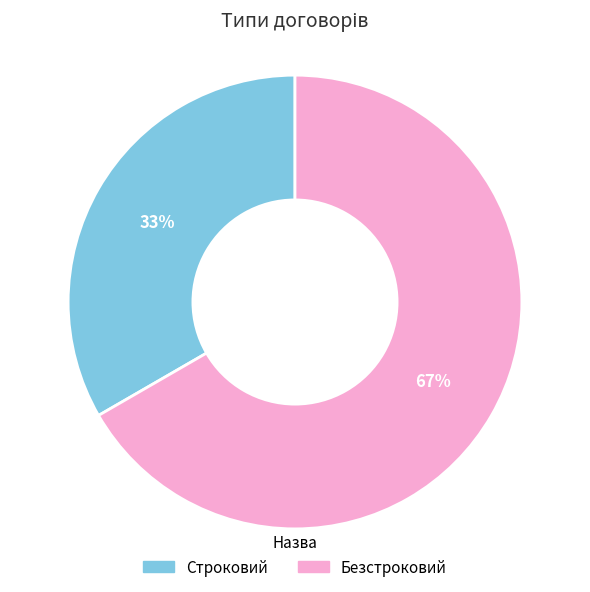

Does Безстроковий represent more than half of the total?

Yes